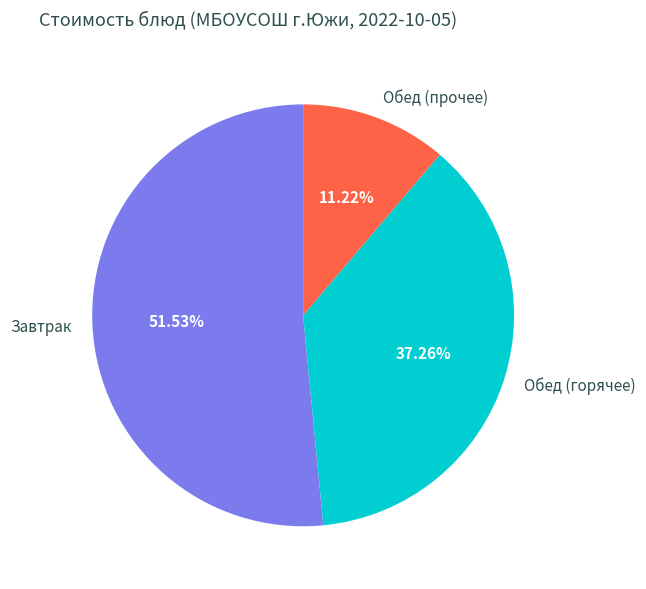

Rank the categories by value from lowest to highest.

Обед (прочее), Обед (горячее), Завтрак